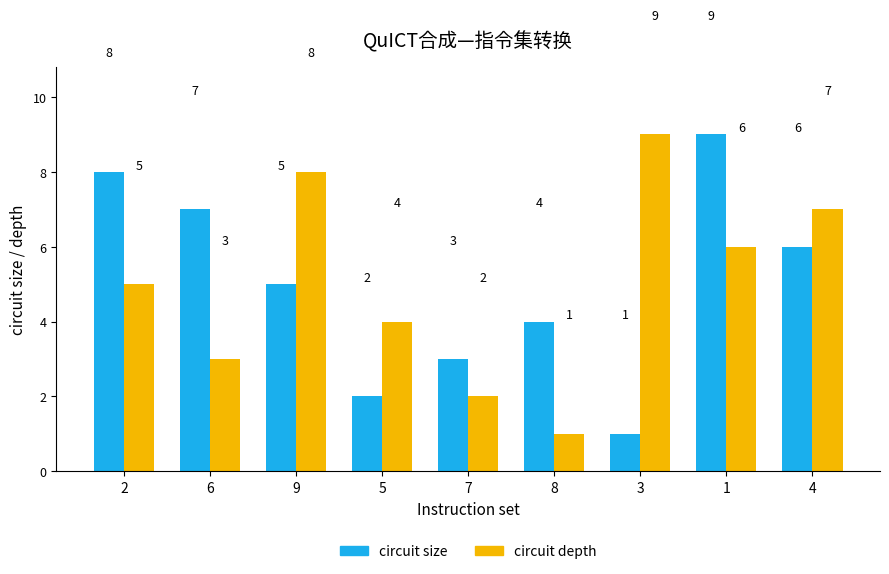

What is the maximum value shown in the chart?

9